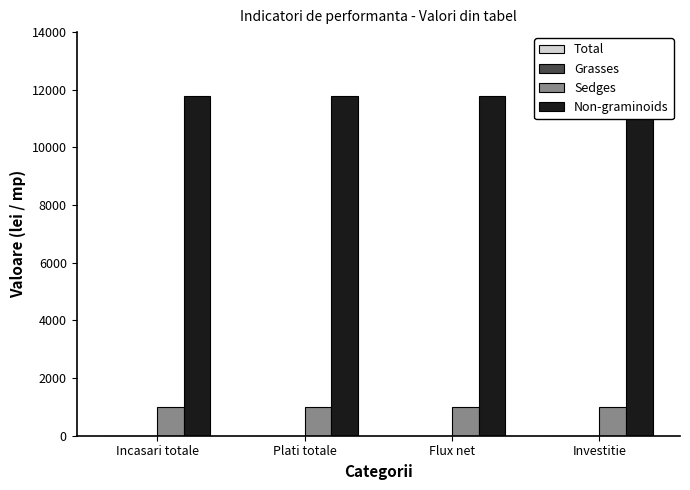

What position from the left is Plati totale?

2